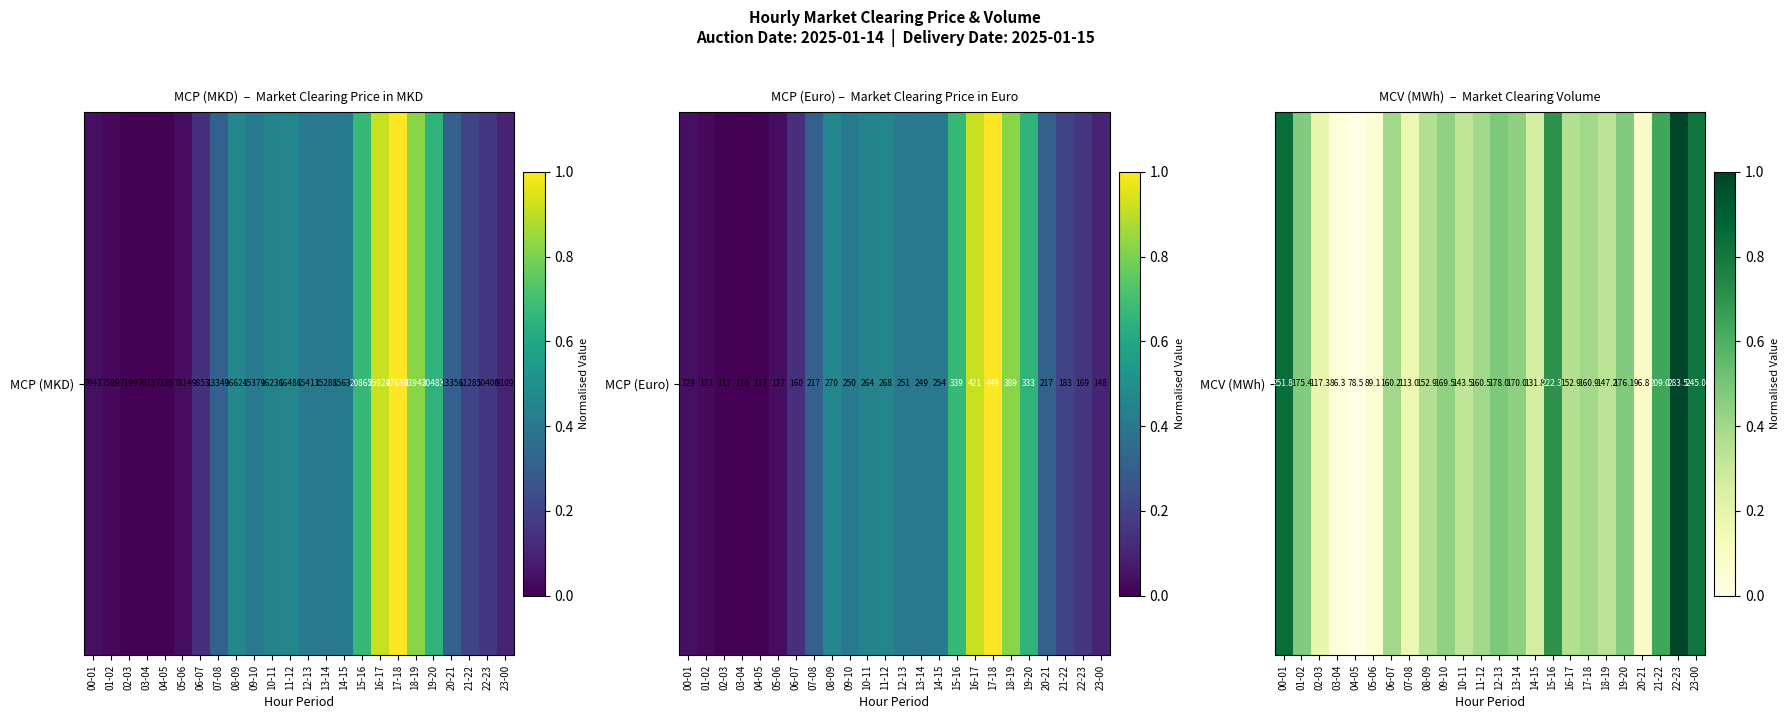

What is the difference between the maximum and minimum values?

1.0